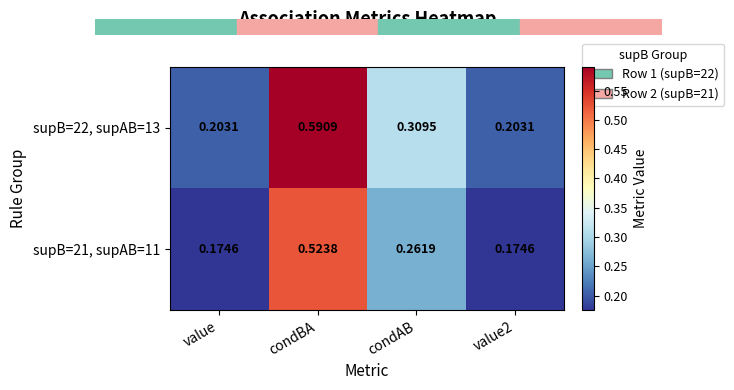

At which category is the sum across all series the highest?

condBA